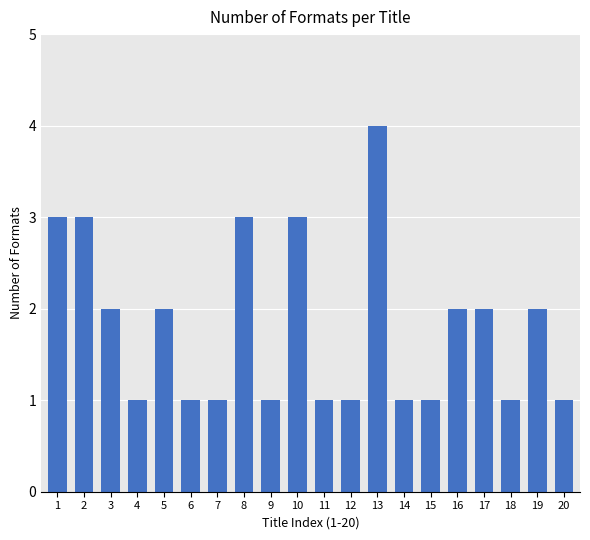

What is the minimum value shown in the chart?

1